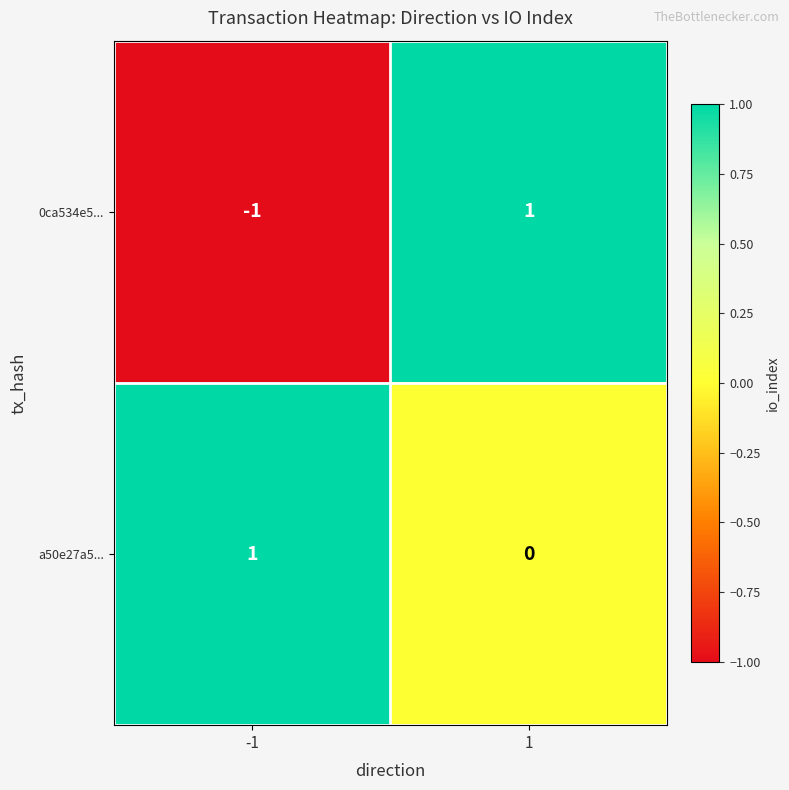

Rank the categories by a50e27a5... value from highest to lowest.

-1, 1